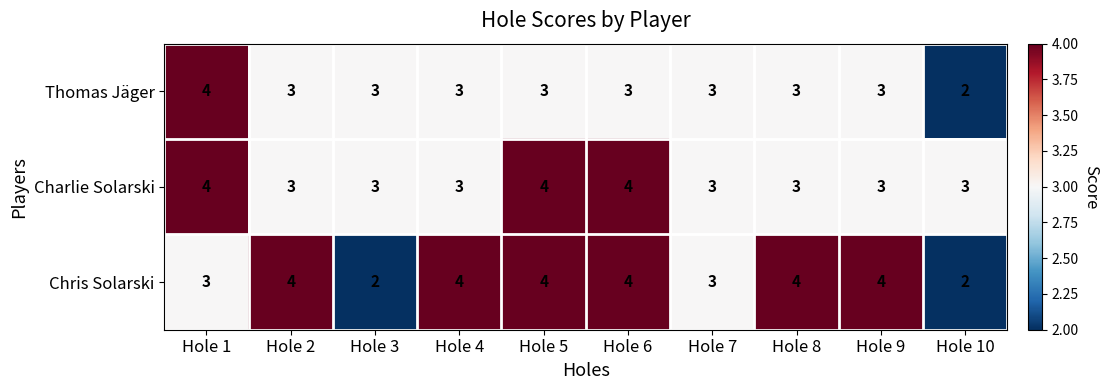

What is the approximate value of Chris Solarski at Hole 2?

4